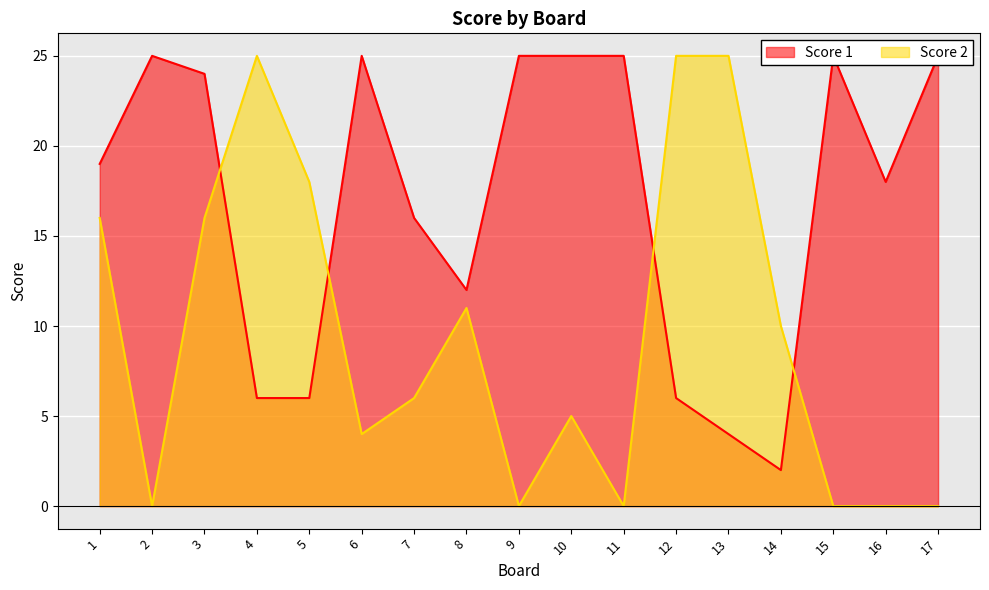

How many interior local valleys does the Score 2 series have?

4